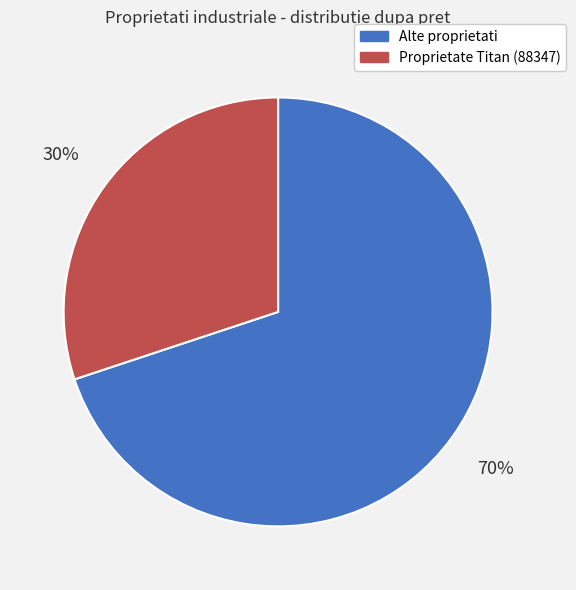

How many segments does this pie chart have?

2